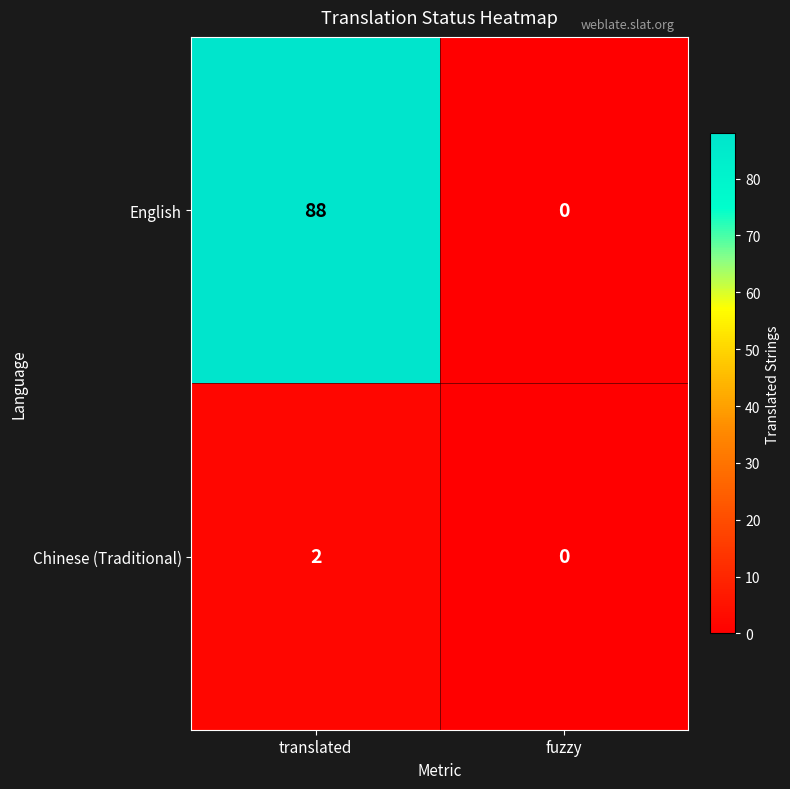

Reading right to left, extract all data points from this chart.

English: fuzzy=0	translated=88
Chinese (Traditional): fuzzy=0	translated=2